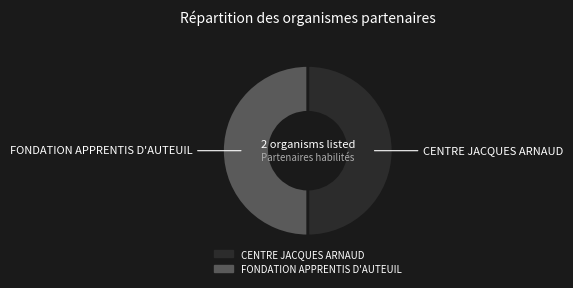

Is the sum of CENTRE JACQUES ARNAUD and FONDATION APPRENTIS D'AUTEUIL greater than half?

Yes